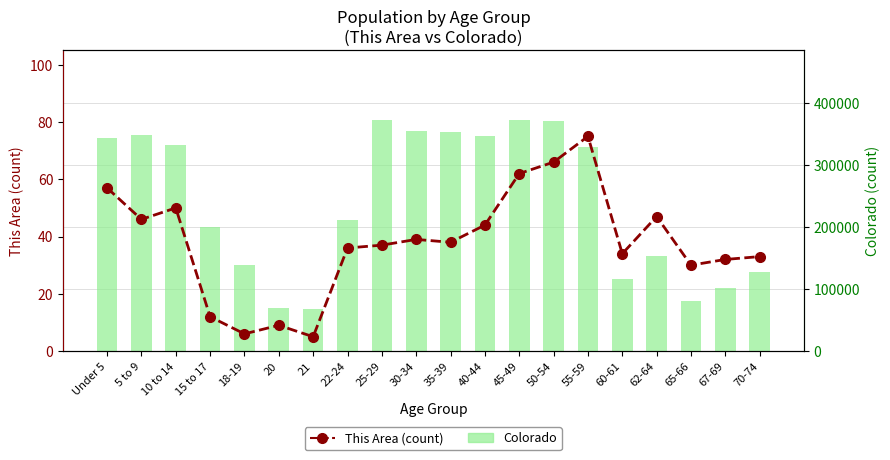

Rank the series at 21 from lowest to highest value.

This Area (count), Colorado